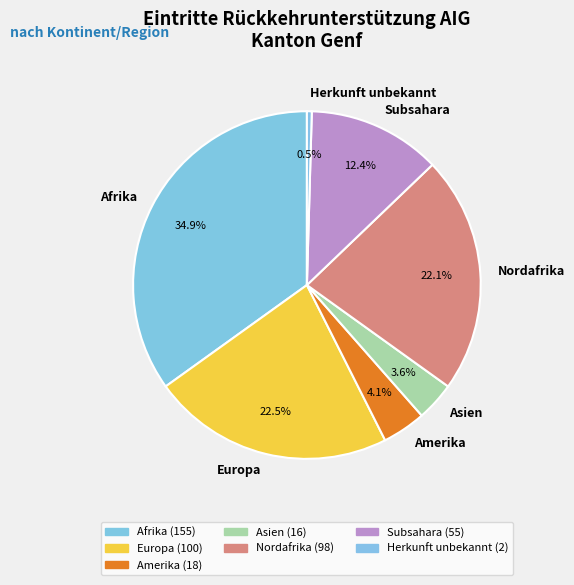

Which slice is the largest?

Afrika